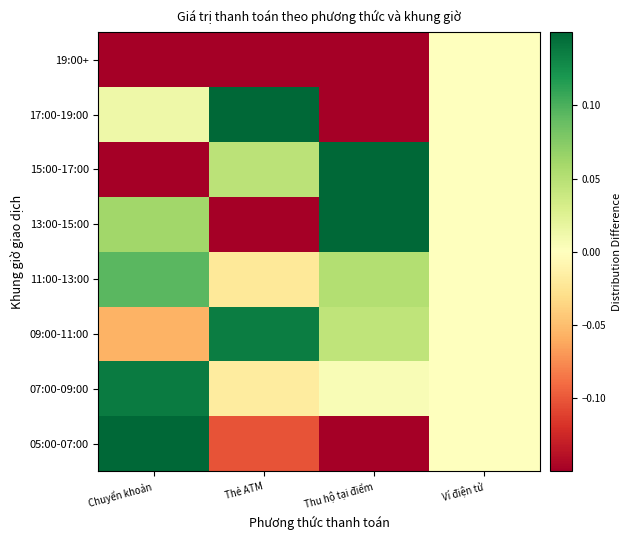

Which has a higher value, Thu hộ tại điểm or Chuyển khoản?

Chuyển khoản